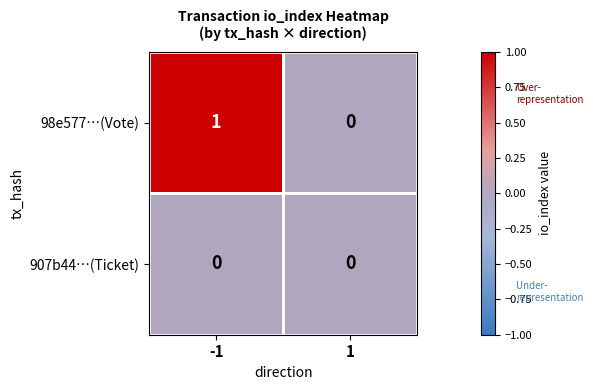

Which series has the largest total across all categories?

98e577…(Vote)